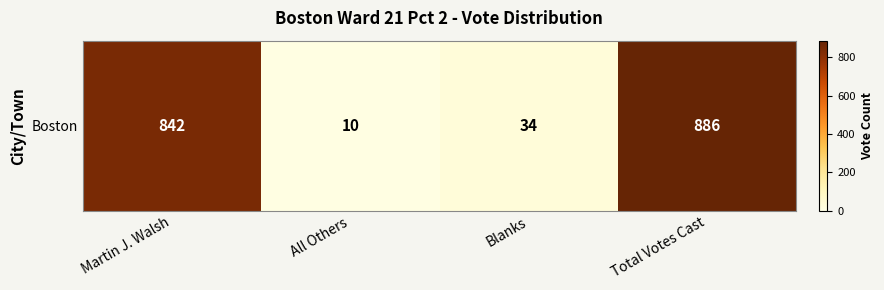

How many data points are less than 842?

2